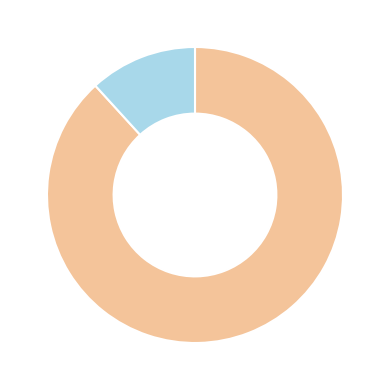

Does any single category account for the majority?

Yes